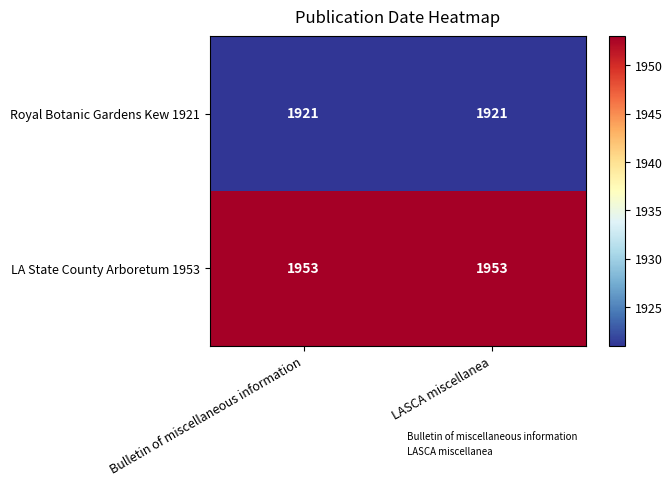

How many categories are shown in the chart?

2